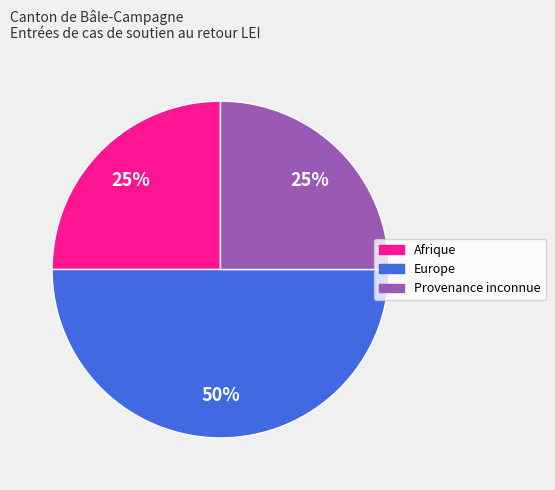

To the nearest percent, what portion does Europe represent?

50%